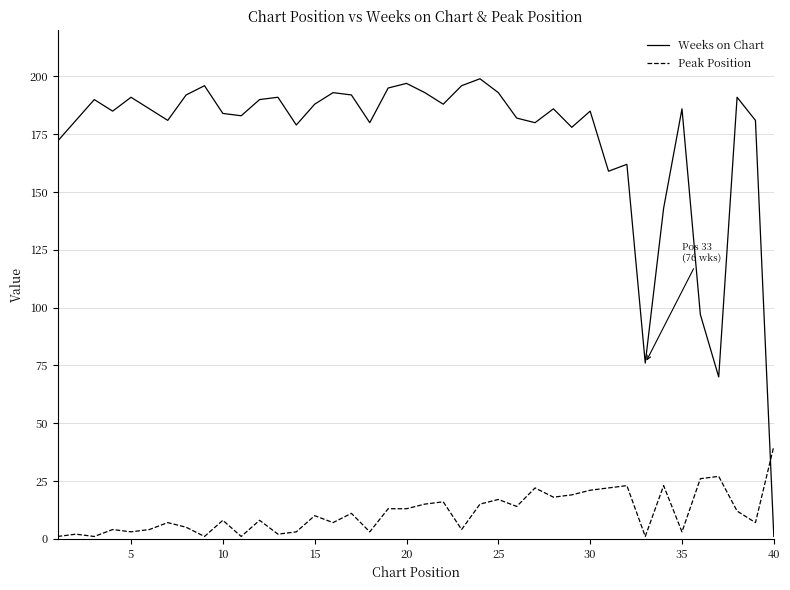

Which series has the largest total across all categories?

Weeks on Chart